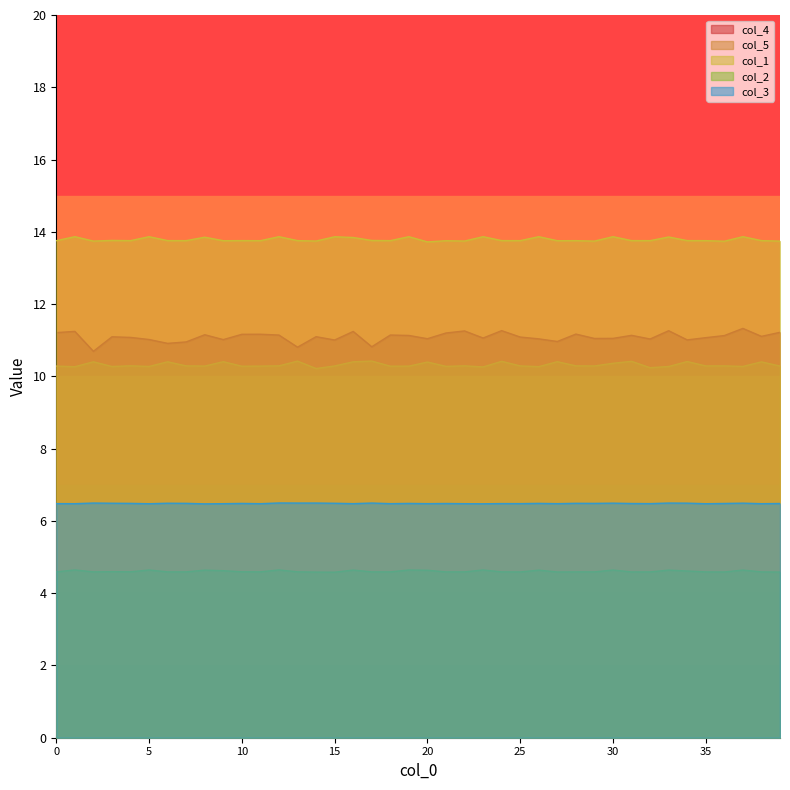

The value of col_4 at 28 is 11.2. True or false?

True